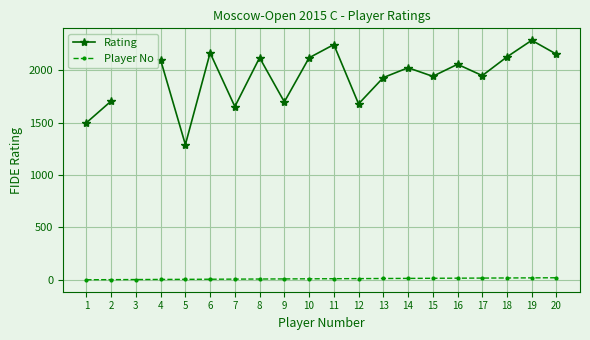

What is the sum of the Player No values at 17 and 6?

23